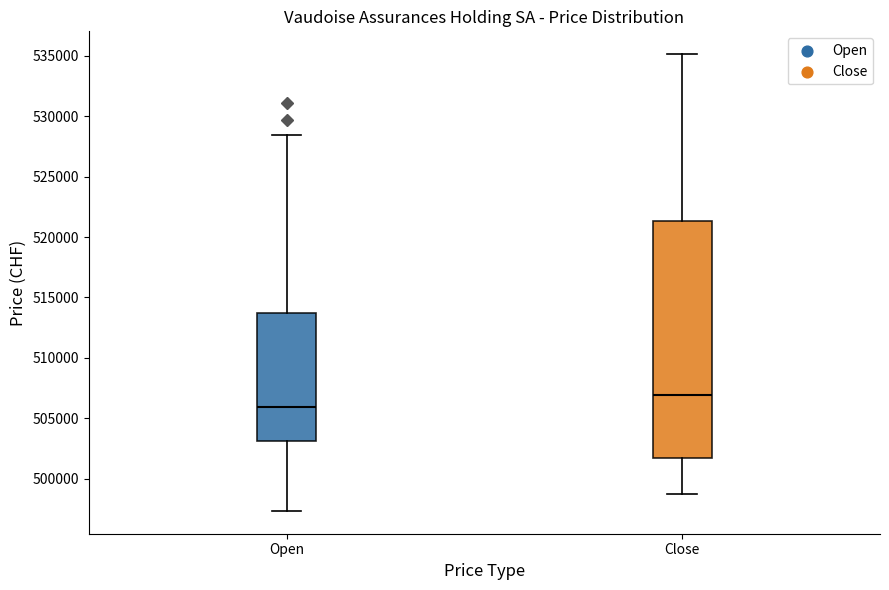

Where does the upper whisker of the box for Open end on the y-axis? The values are not printed on the chart, so give them approximately, as read against the axis.

528500